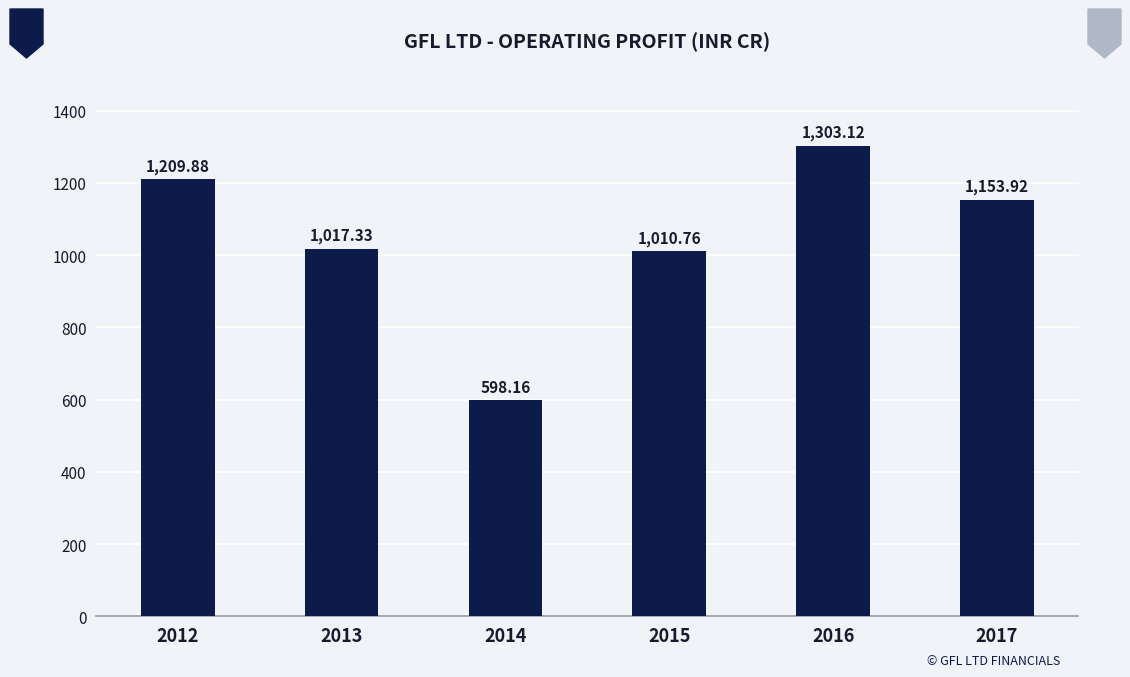

The chart shows a value of 2107.6 at 2016. True or false?

False